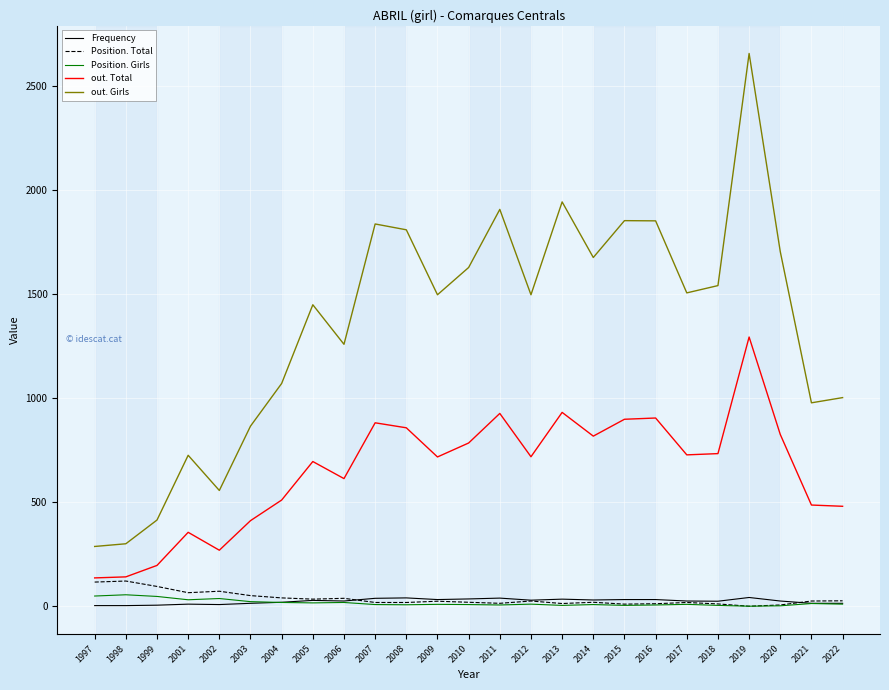

True or false: out. Total and Frequency intersect in this chart.

False